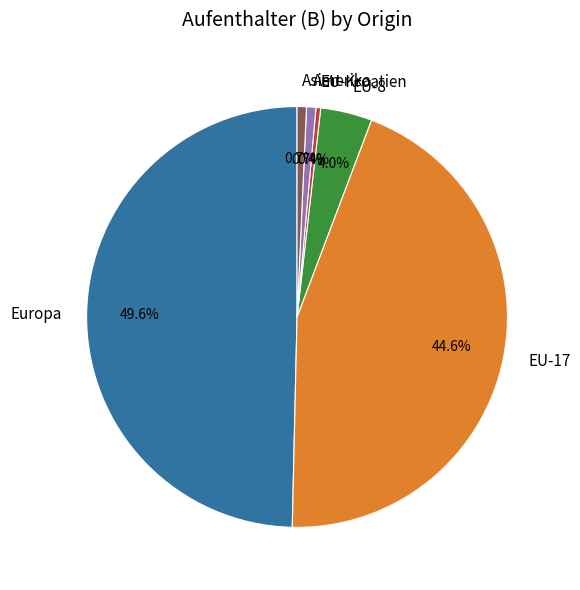

Combined, what portion of the pie is EU-8 and Amerika?

4.7%